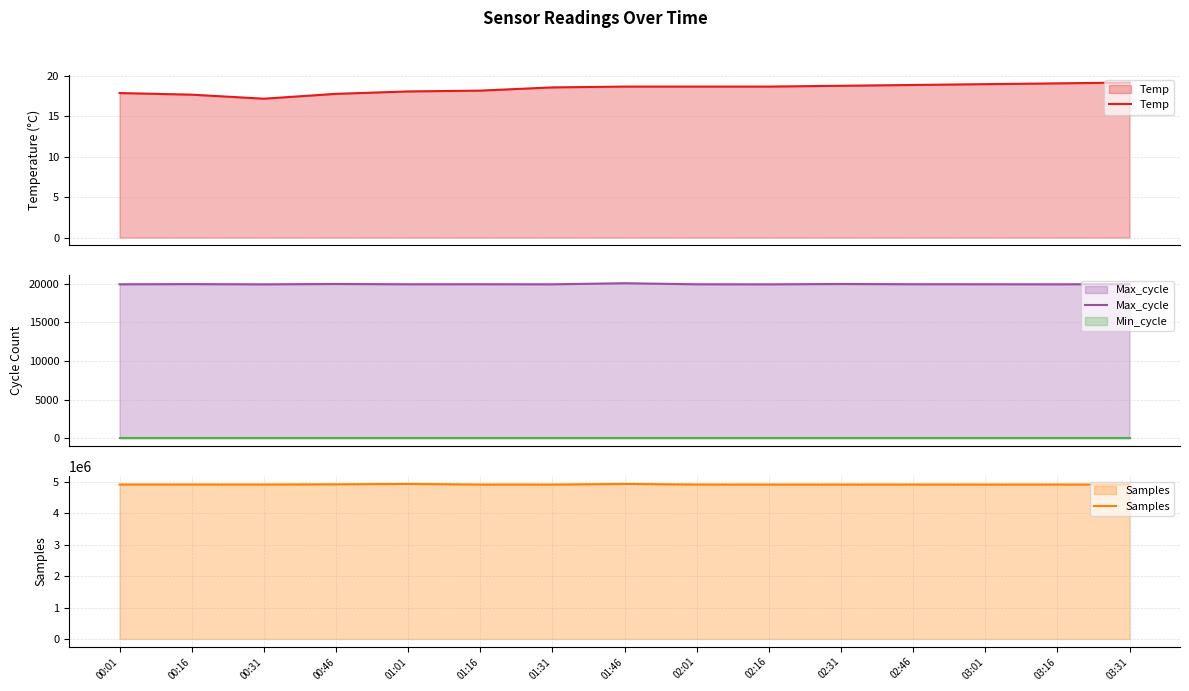

Reading left to right, list all the values displayed in this chart.

Temp: 00:01=17.9	00:16=17.7	00:31=17.2	00:46=17.8	01:01=18.1	01:16=18.2	01:31=18.6	01:46=18.7	02:01=18.7	02:16=18.7	02:31=18.8	02:46=18.9	03:01=19.0	03:16=19.1	03:31=19.2
Max_cycle: 00:01=19919.0	00:16=19938.0	00:31=19911.0	00:46=19955.0	01:01=19919.0	01:16=19922.0	01:31=19915.0	01:46=20052.0	02:01=19919.0	02:16=19911.0	02:31=19954.0	02:46=19925.0	03:01=19920.0	03:16=19915.0	03:31=19937.0
Samples: 00:01=4917517.0	00:16=4917630.0	00:31=4917423.0	00:46=4924164.0	01:01=4935343.0	01:16=4916908.0	01:31=4916297.0	01:46=4934961.0	02:01=4917488.0	02:16=4916206.0	02:31=4916648.0	02:46=4917200.0	03:01=4916434.0	03:16=4917388.0	03:31=4916344.0